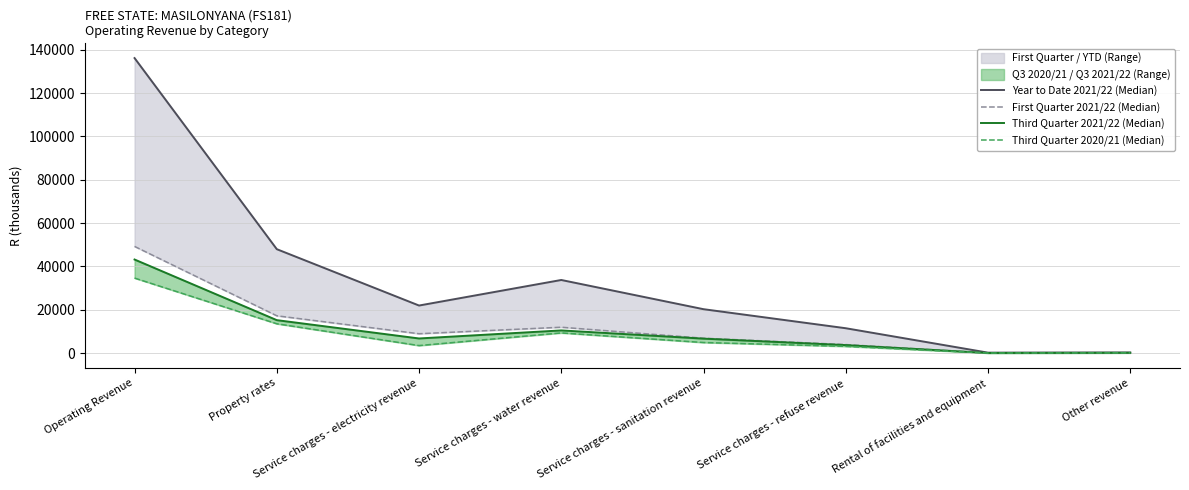

What is the sum of the Third Quarter 2021/22 (Median) values at Service charges - sanitation revenue and Operating Revenue?

49897.3